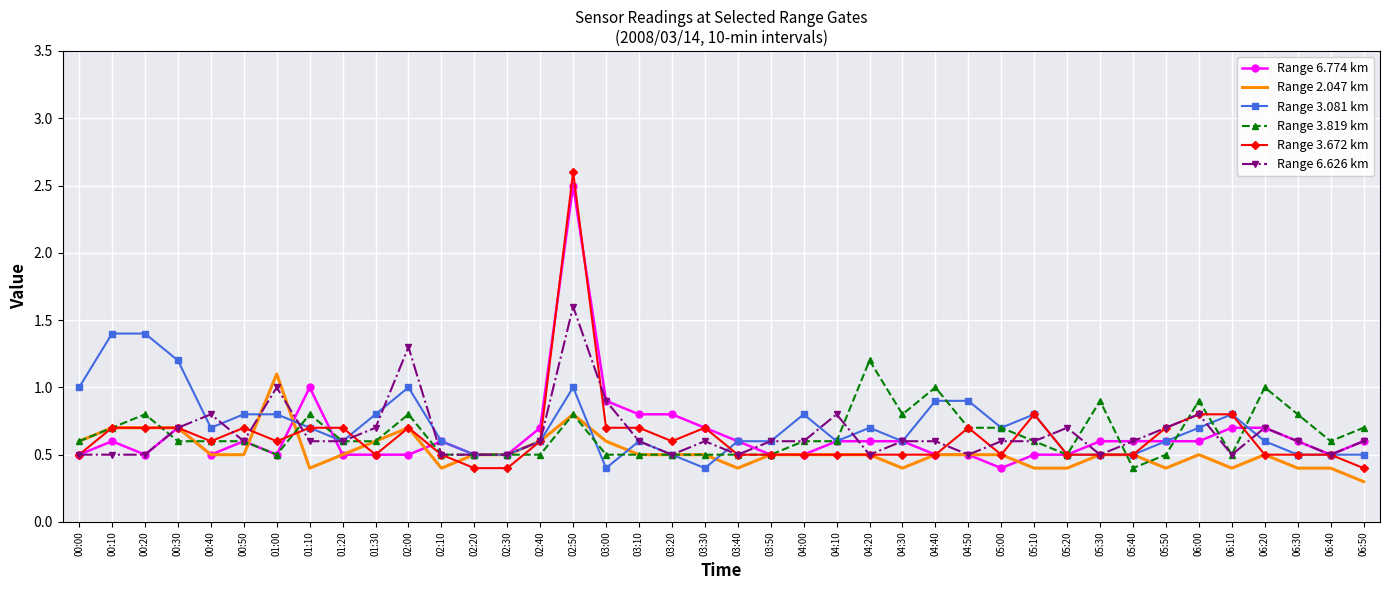

The Range 3.672 km series shows 0.3 at 03:10. True or false?

False